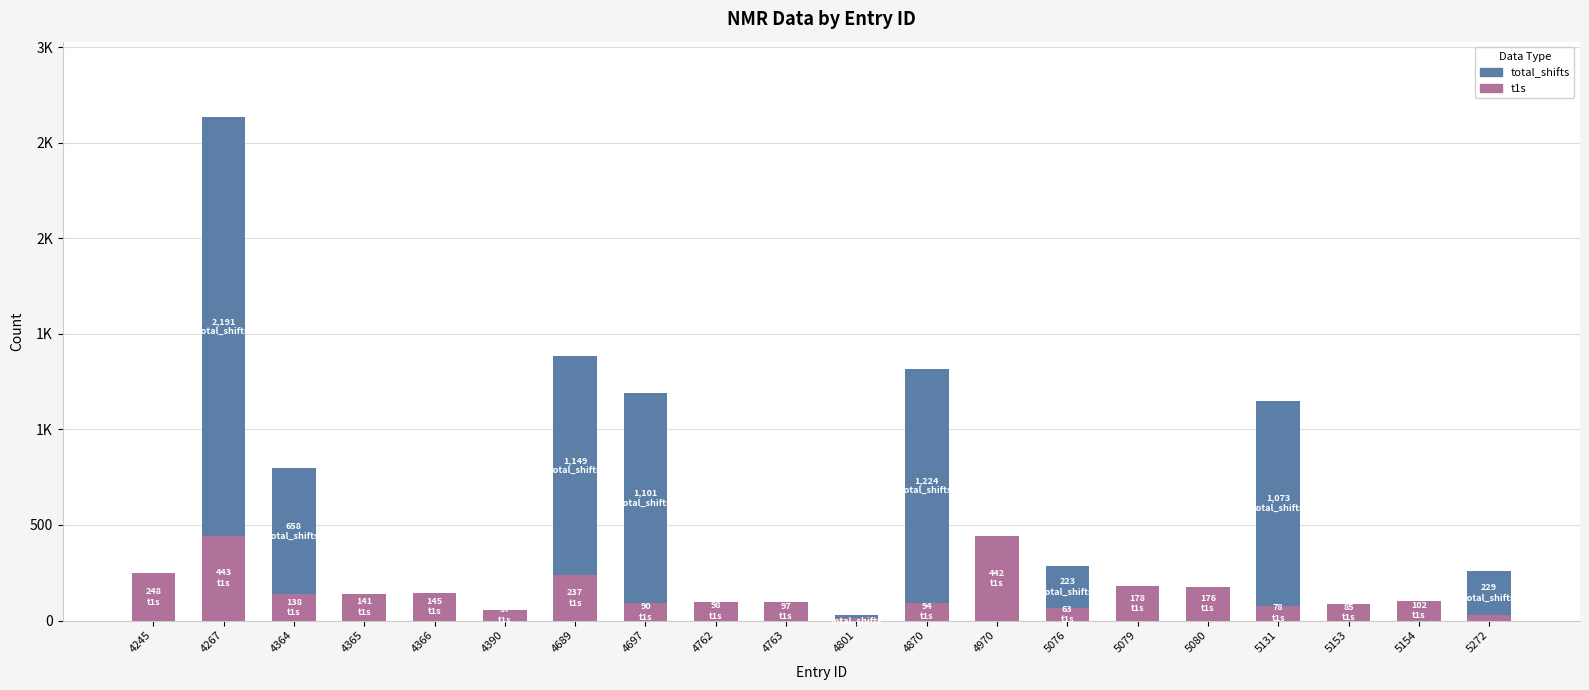

Are the bars horizontal?

No